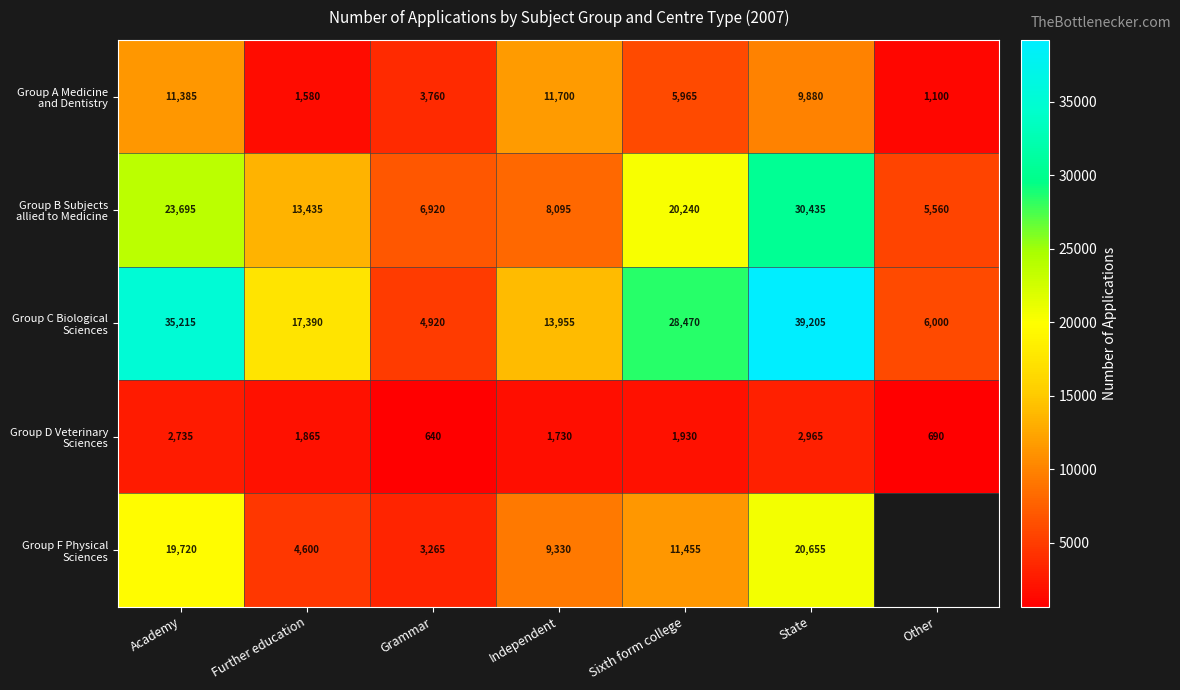

What is the total value across all series at Sixth form college?

68060